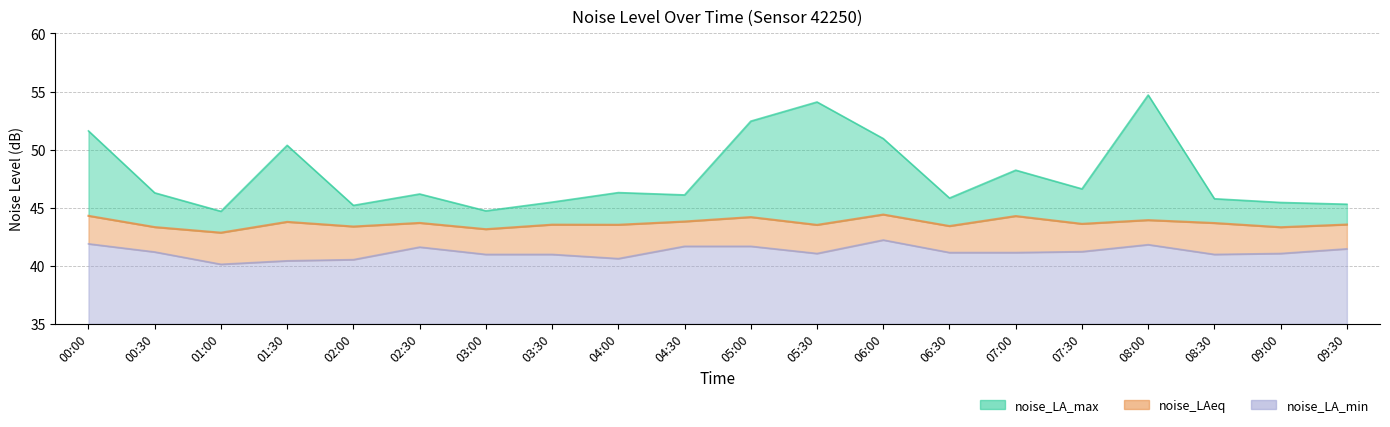

Reading left to right, what are all the values shown in this chart?

noise_LA_max: 00:00=51.6	00:30=46.3	01:00=44.7	01:30=50.4	02:00=45.2	02:30=46.2	03:00=44.7	03:30=45.5	04:00=46.3	04:30=46.1	05:00=52.5	05:30=54.1	06:00=51.0	06:30=45.8	07:00=48.2	07:30=46.6	08:00=54.7	08:30=45.8	09:00=45.5	09:30=45.3
noise_LAeq: 00:00=44.3	00:30=43.3	01:00=42.9	01:30=43.8	02:00=43.4	02:30=43.7	03:00=43.1	03:30=43.5	04:00=43.5	04:30=43.8	05:00=44.2	05:30=43.5	06:00=44.4	06:30=43.4	07:00=44.3	07:30=43.6	08:00=43.9	08:30=43.7	09:00=43.3	09:30=43.5
noise_LA_min: 00:00=41.9	00:30=41.2	01:00=40.1	01:30=40.4	02:00=40.5	02:30=41.6	03:00=41.0	03:30=41.0	04:00=40.6	04:30=41.7	05:00=41.7	05:30=41.1	06:00=42.2	06:30=41.1	07:00=41.1	07:30=41.2	08:00=41.8	08:30=41.0	09:00=41.1	09:30=41.5